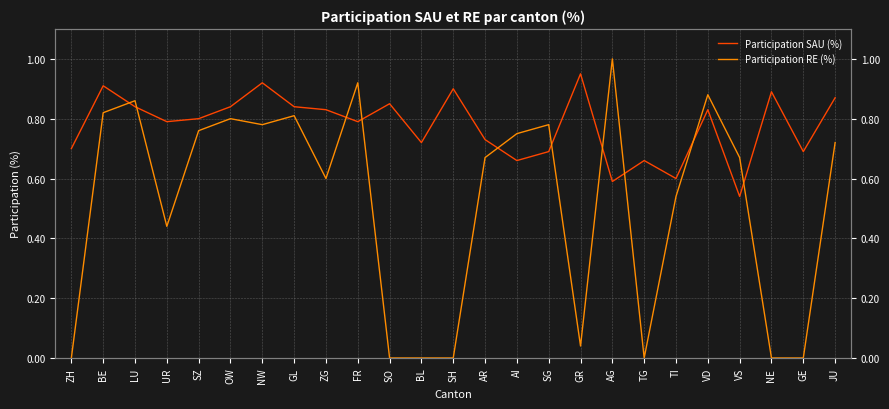

Does the chart display data point markers on the line(s)?

No